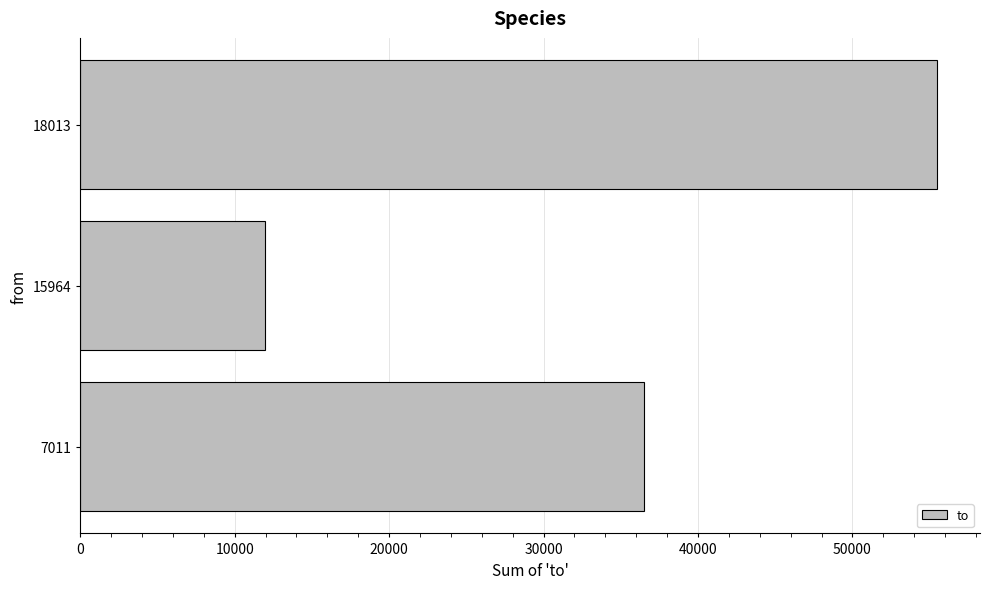

What is the average value?

34652